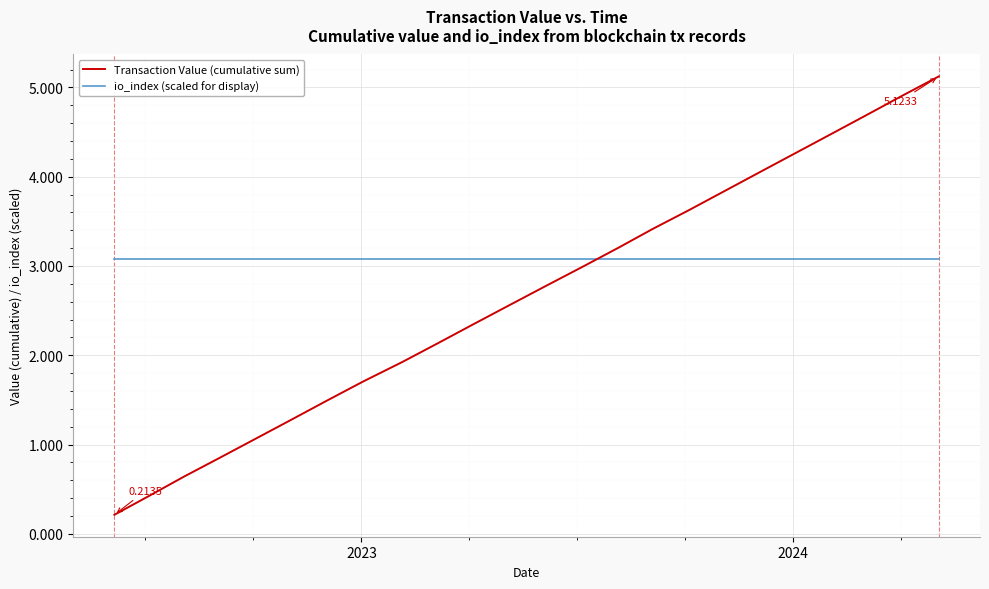

Rank the series by their average value, from highest to lowest.

io_index (scaled for display), Transaction Value (cumulative sum)